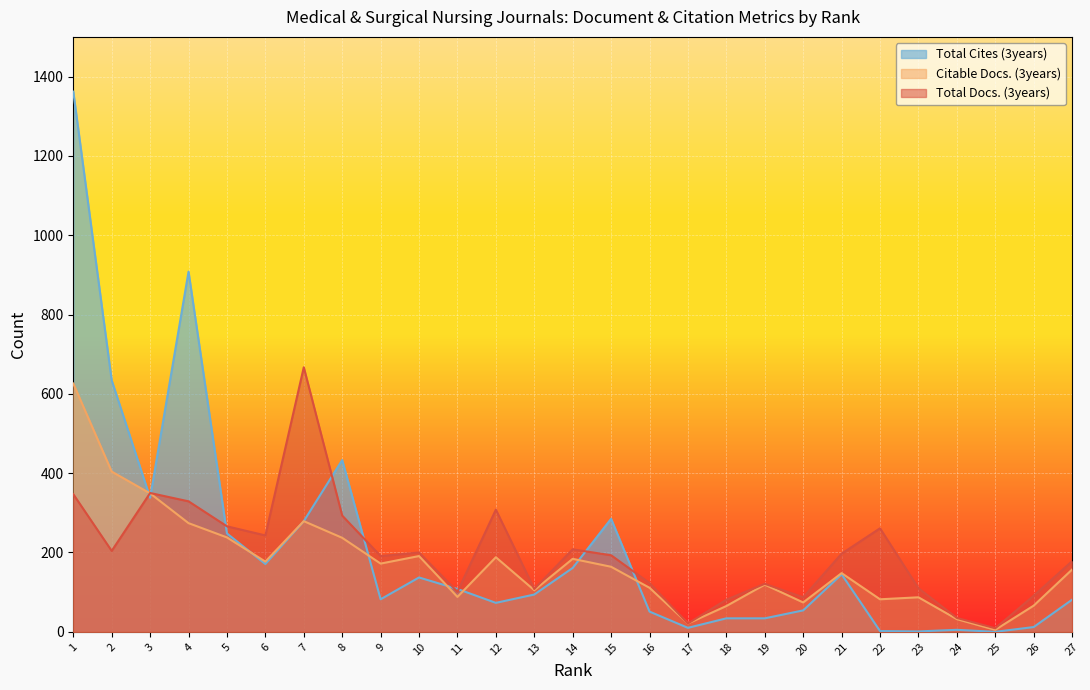

What are all the series names shown in the legend?

Total Cites (3years), Citable Docs. (3years), Total Docs. (3years)